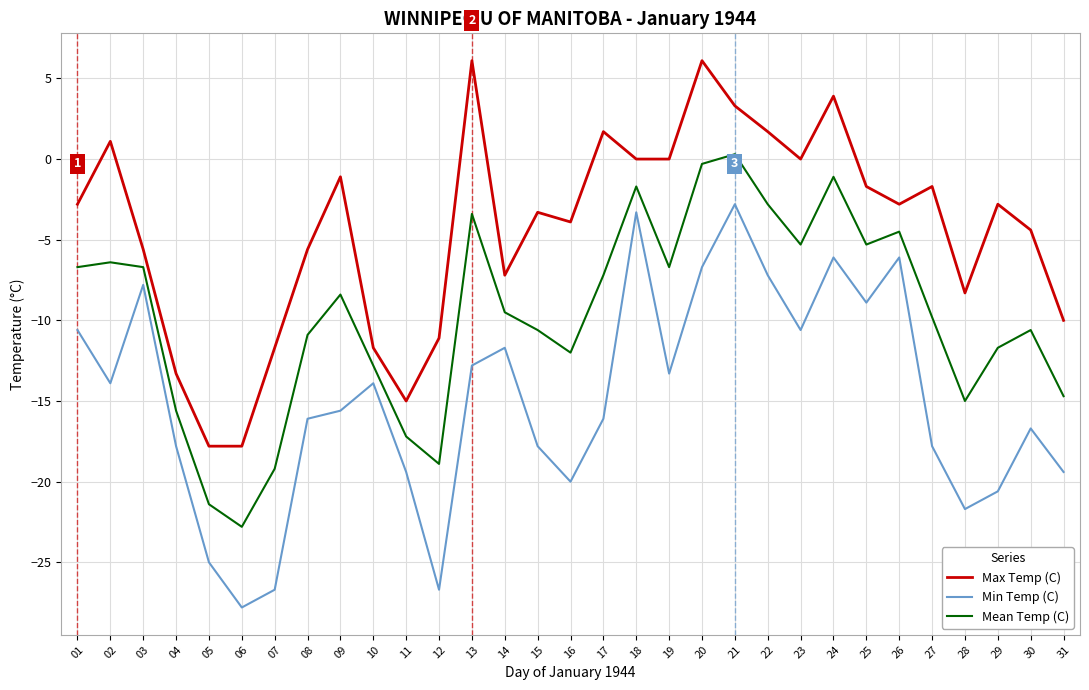

Which series has the largest total across all categories?

Max Temp (C)